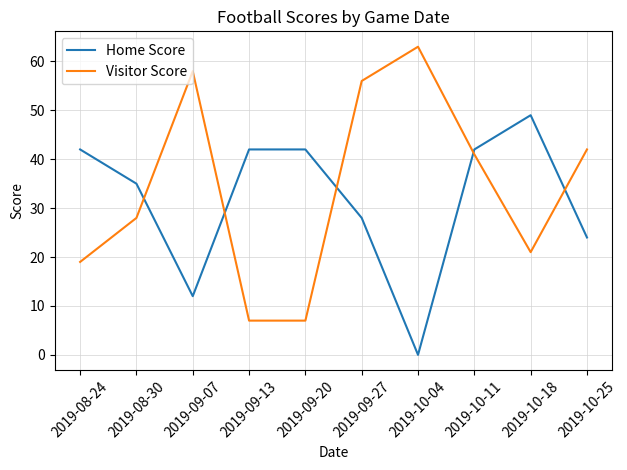

What is the difference between the maximum and minimum values in the Visitor Score series?

56